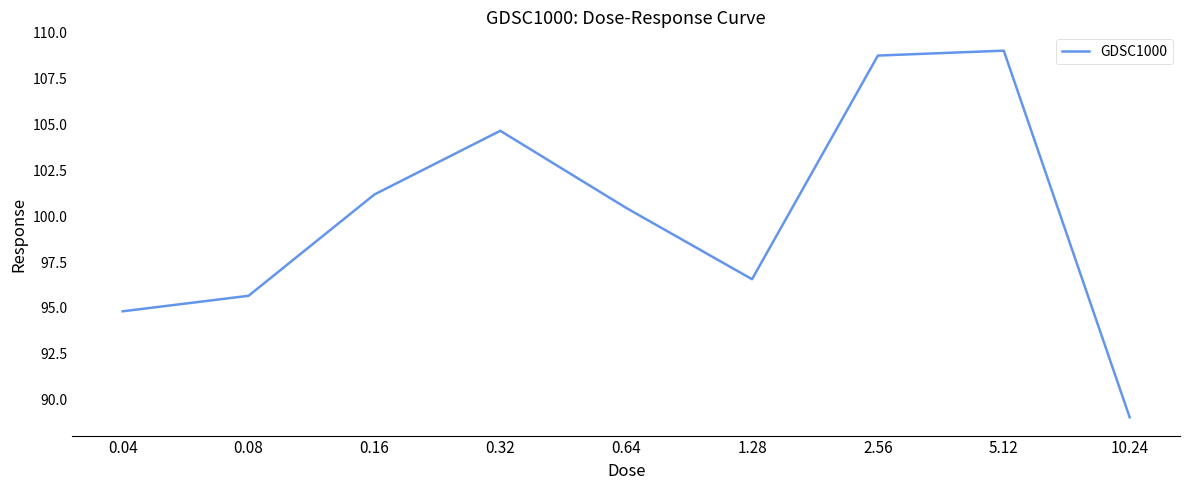

Which category has the highest value across all series?

5.12